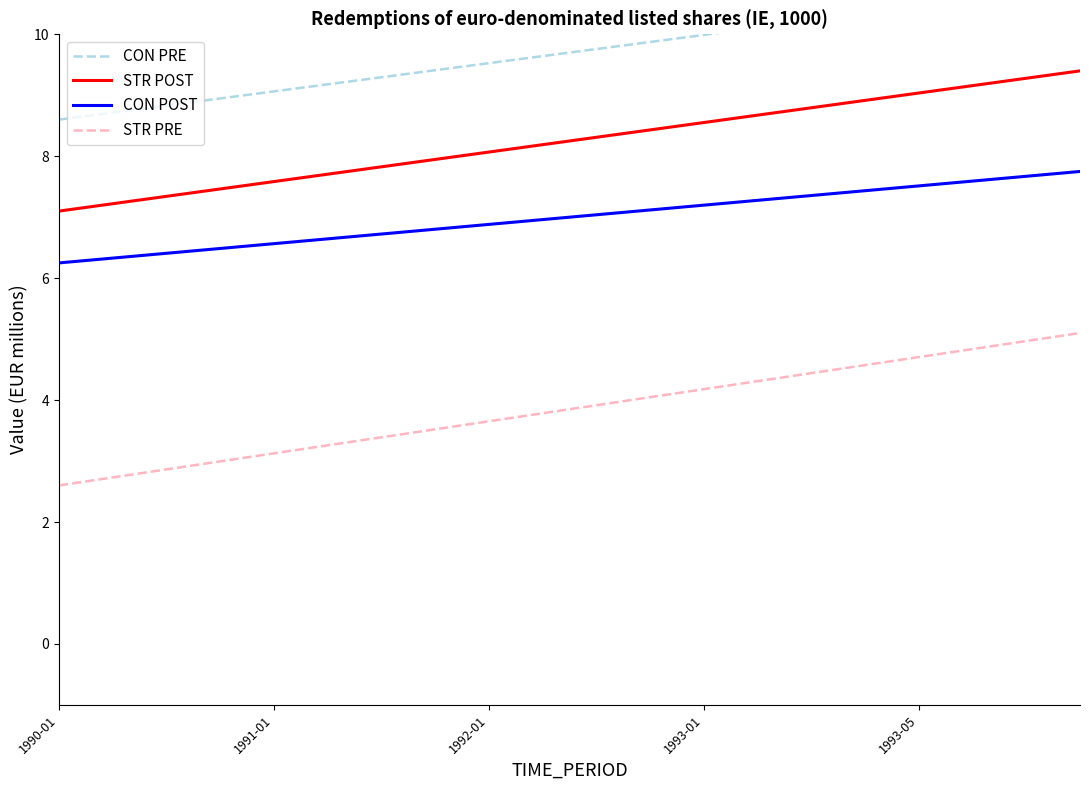

What is the maximum value for STR POST?

9.4